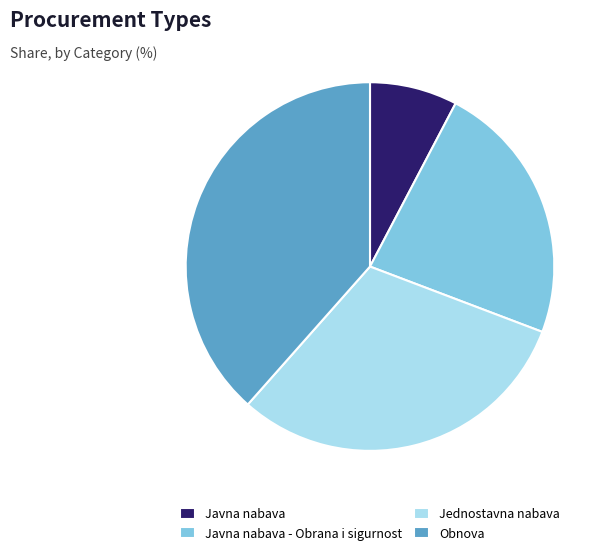

True or false: Obnova accounts for 48% of the total.

False